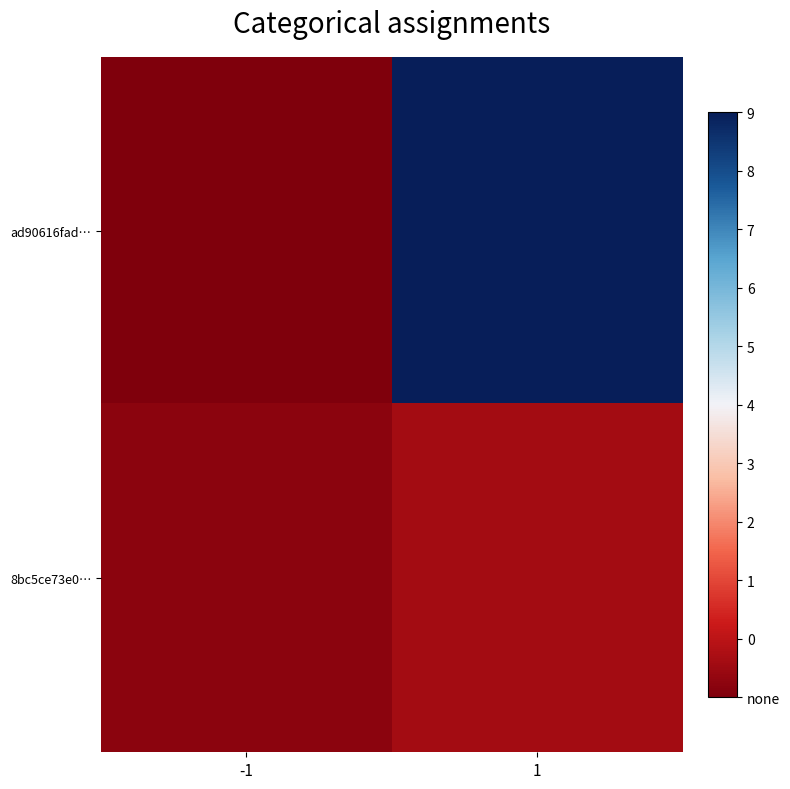

Reading left to right, extract all data points from this chart.

ad90616fad…: -1=-1	1=98
8bc5ce73e0…: -1=1	1=5